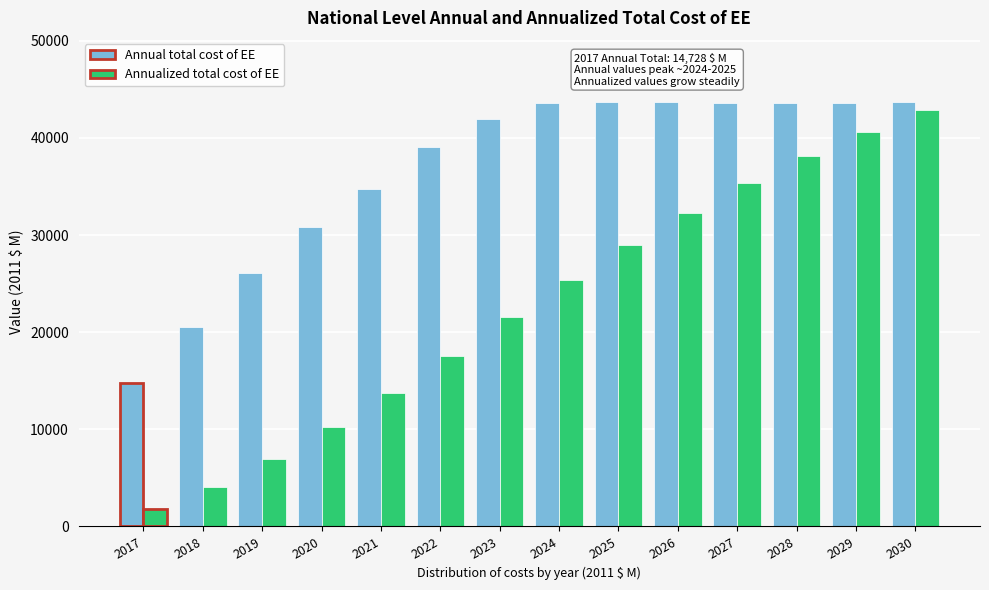

Which series has the largest range (max minus min)?

Annualized total cost of EE